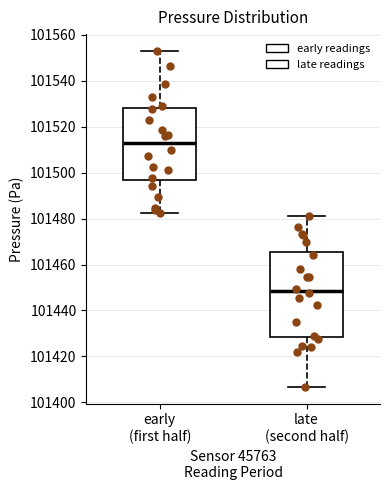

Reading left to right, transcribe this box plot: for each box, give where its median line is, the range the box spans, and where its two whiskers end, as read against the y-axis. The values are not printed on the chart, so give them approximately, as read against the axis.

early (first half): median 101512, box 101496 to 101528, whiskers 101482 to 101552
late (second half): median 101448, box 101428 to 101466, whiskers 101406 to 101482